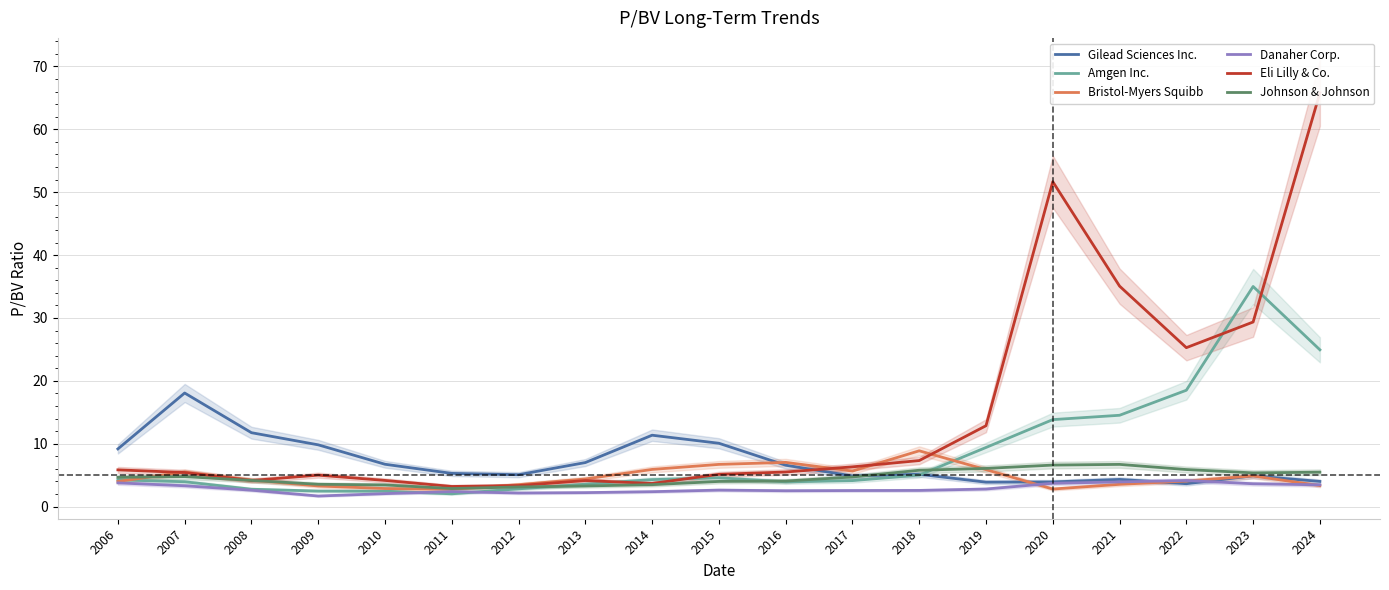

What is the approximate value of Amgen Inc. at 2021?

14.5